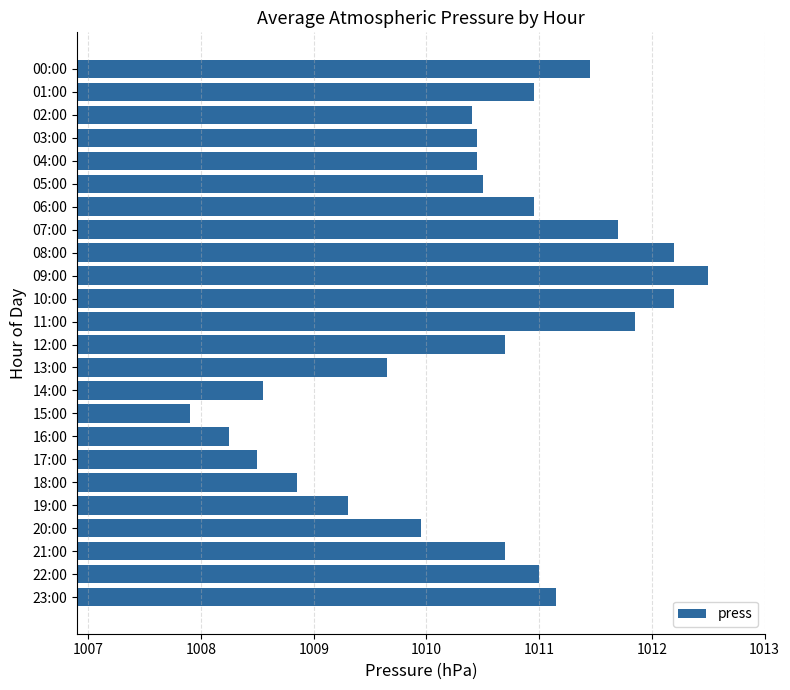

How many series are shown in this chart?

1